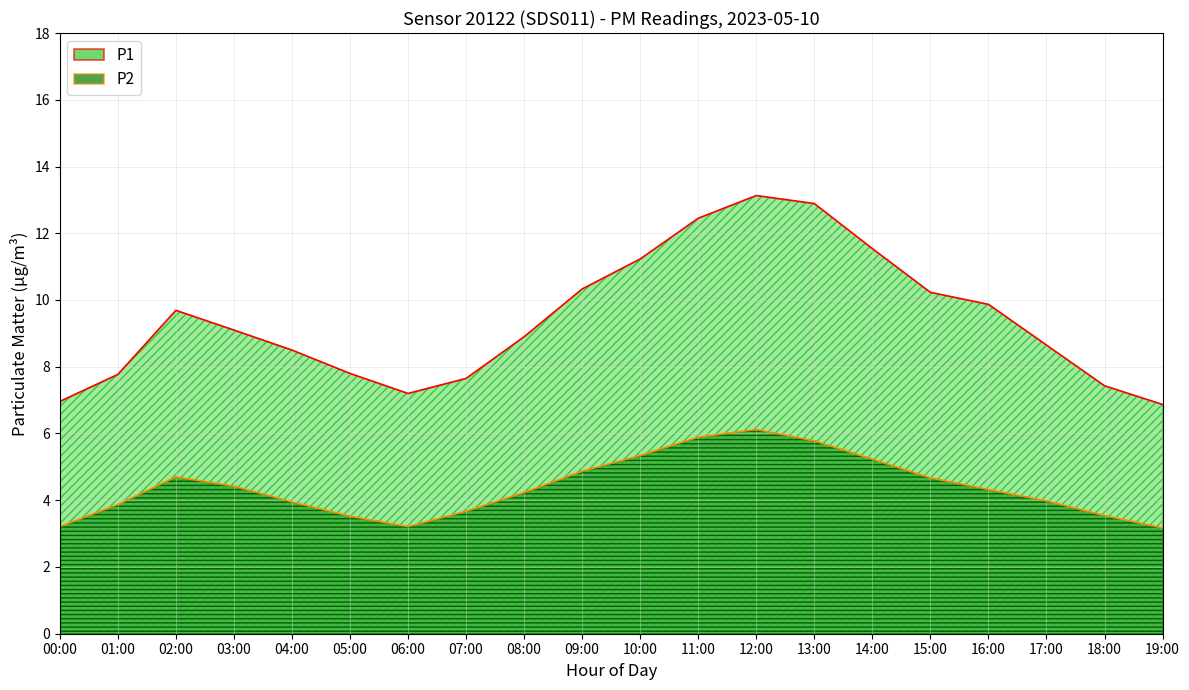

Reading right to left, what are all the values shown in this chart?

P1: 19:00=6.9	18:00=7.4	17:00=8.7	16:00=9.9	15:00=10.2	14:00=11.5	13:00=12.9	12:00=13.1	11:00=12.4	10:00=11.2	09:00=10.3	08:00=8.9	07:00=7.7	06:00=7.2	05:00=7.8	04:00=8.5	03:00=9.1	02:00=9.7	01:00=7.8	00:00=7.0
P2: 19:00=3.2	18:00=3.5	17:00=4.0	16:00=4.3	15:00=4.7	14:00=5.2	13:00=5.8	12:00=6.1	11:00=5.9	10:00=5.3	09:00=4.9	08:00=4.2	07:00=3.7	06:00=3.2	05:00=3.5	04:00=4.0	03:00=4.4	02:00=4.7	01:00=3.9	00:00=3.2